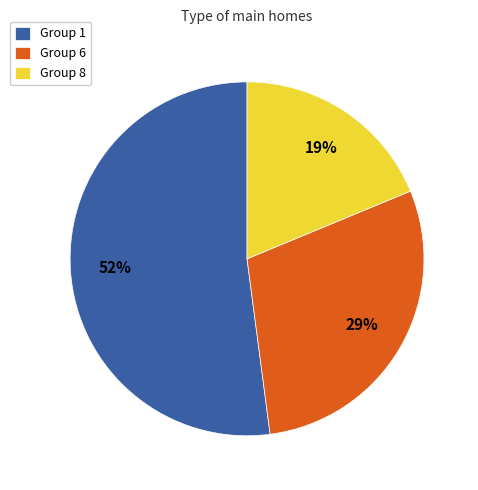

Which has a higher value, Group 6 or Group 8?

Group 6